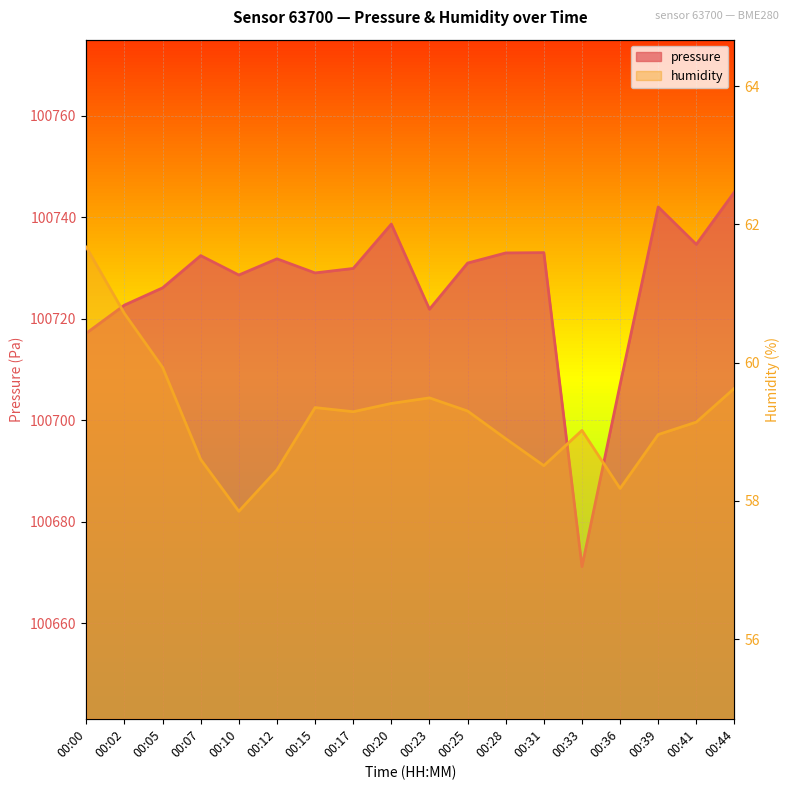

At which category does the chart reach its minimum across all series?

00:10